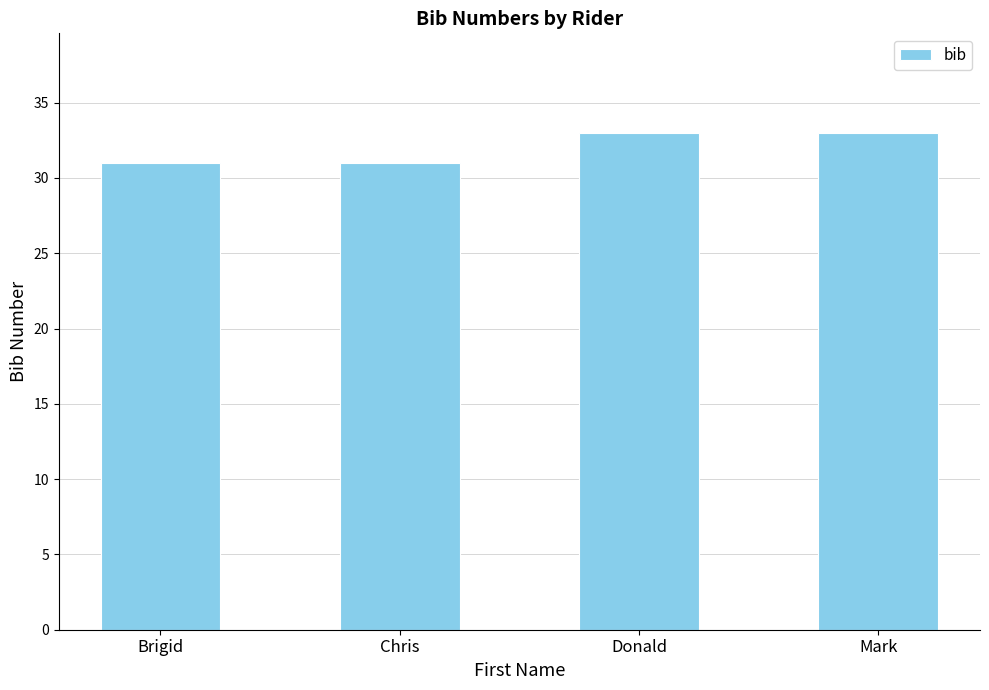

Reading left to right, extract all data points from this chart.

31	31	33	33